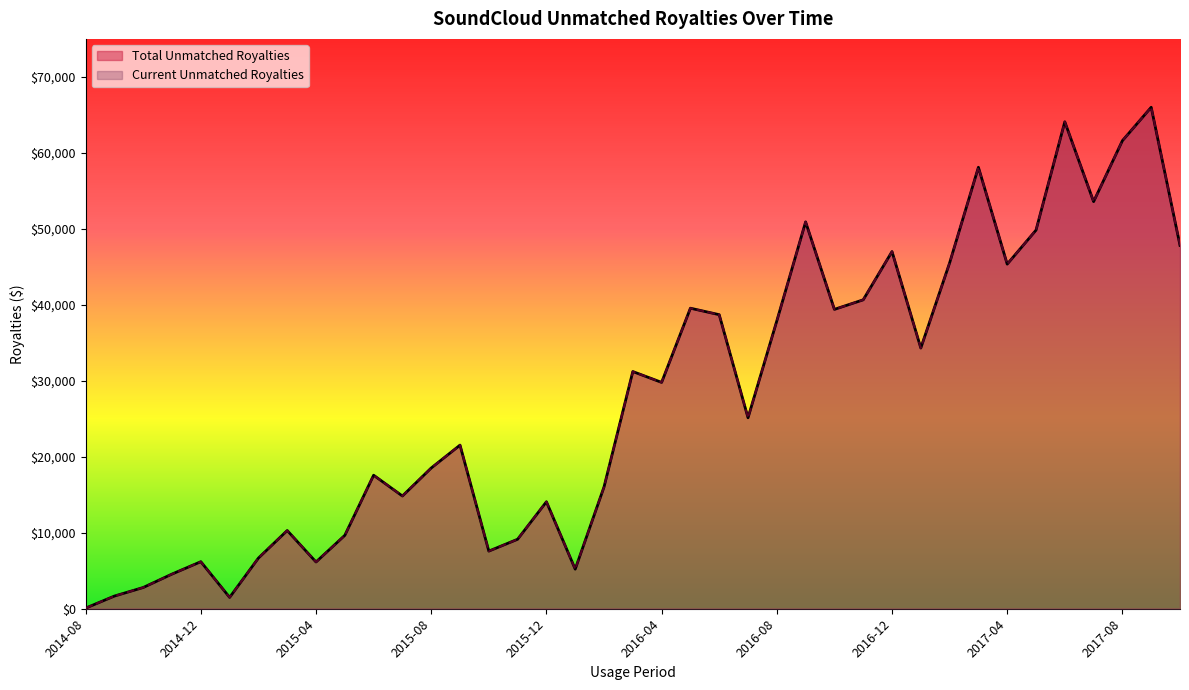

The Current Unmatched Royalties series shows 10856.3 at 2015-09. True or false?

False